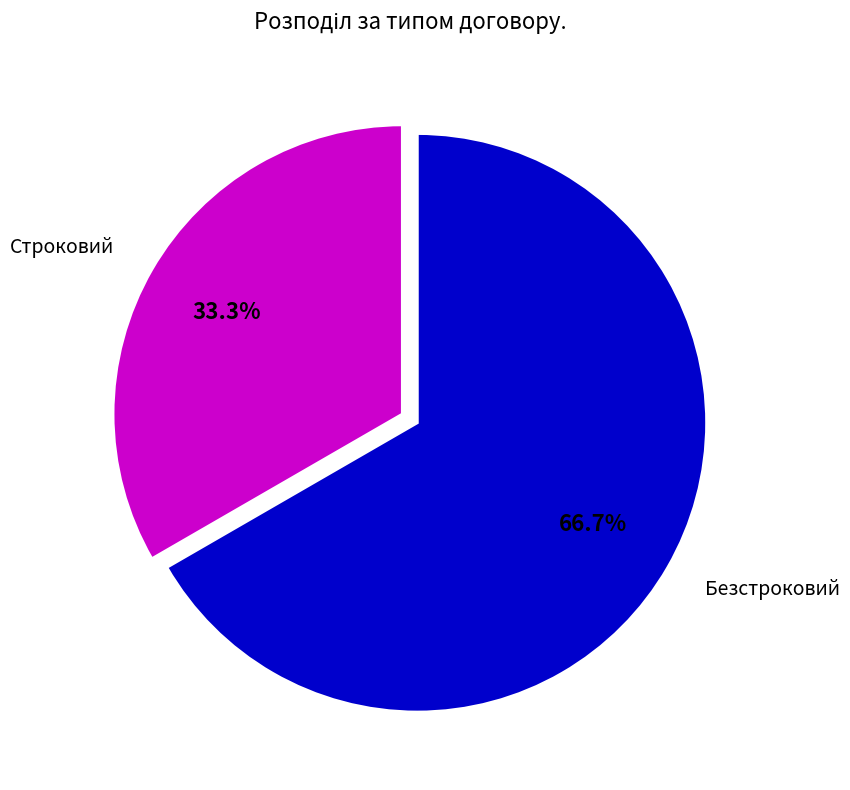

To the nearest percent, what portion does Безстроковий represent?

67%